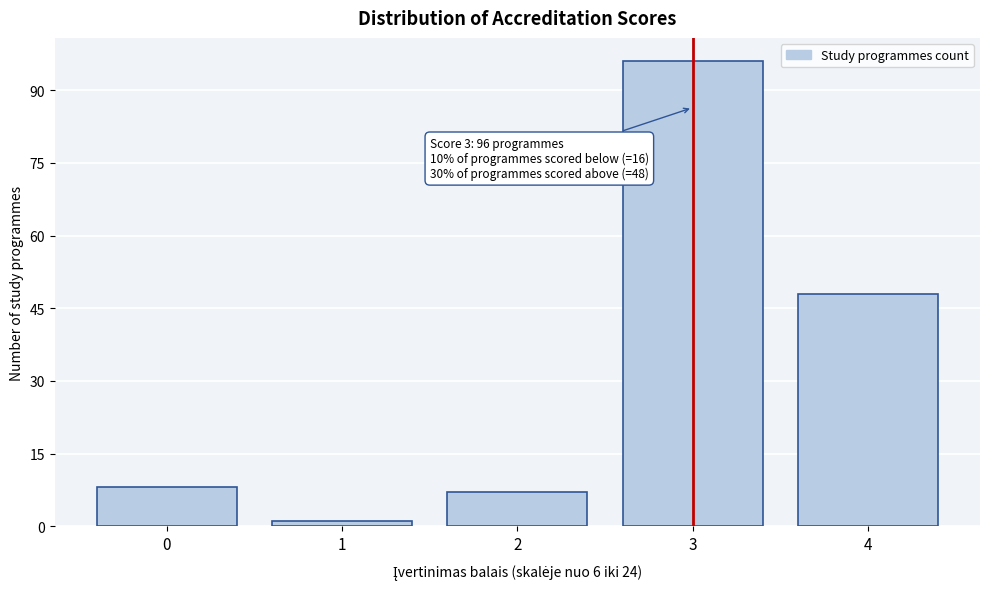

Reading left to right, transcribe all the data shown in this chart.

0=8	1=1	2=7	3=96	4=48